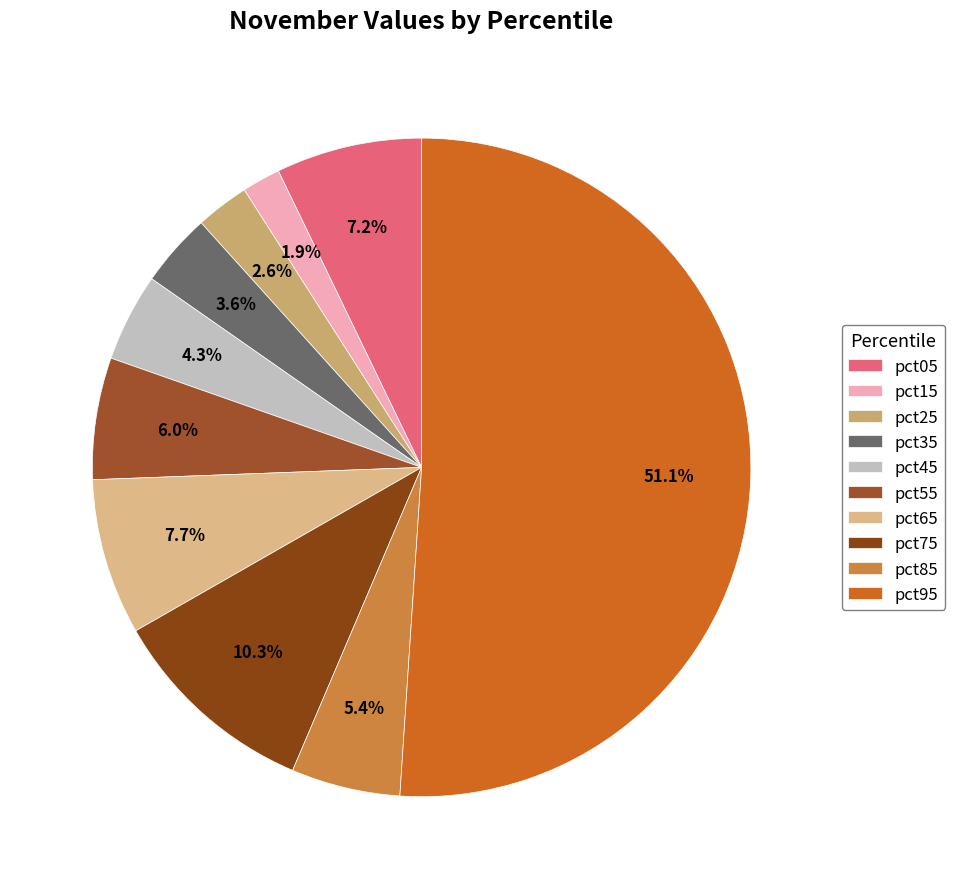

How many slices are in this pie chart?

10